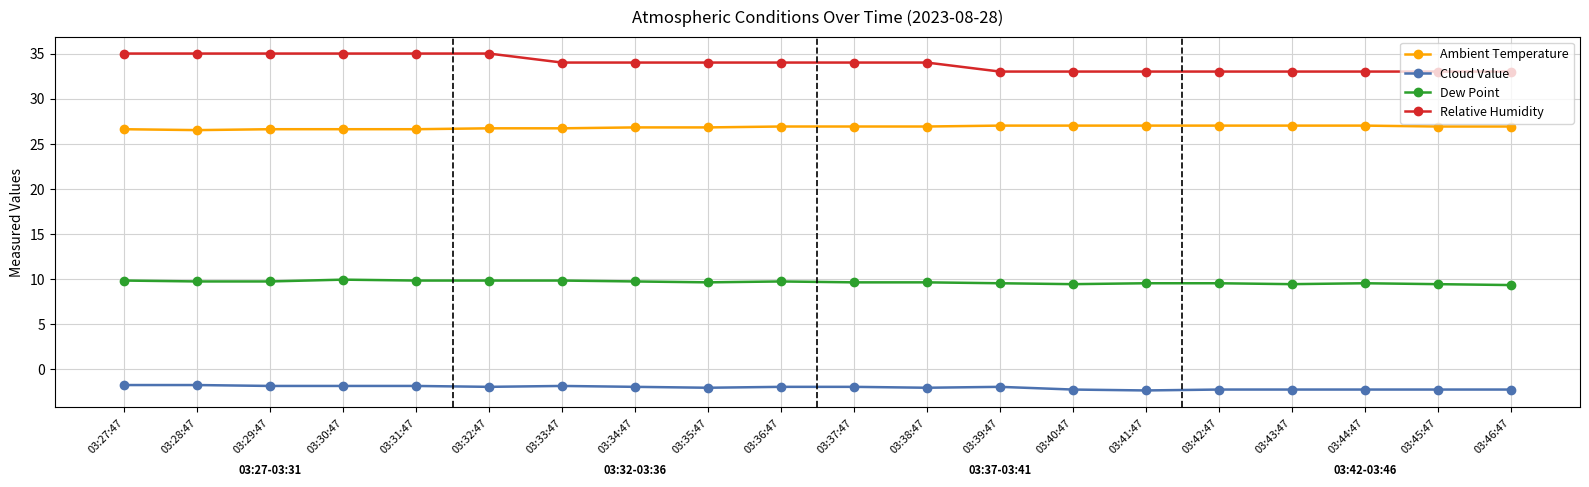

How many distinct data groups are displayed?

4